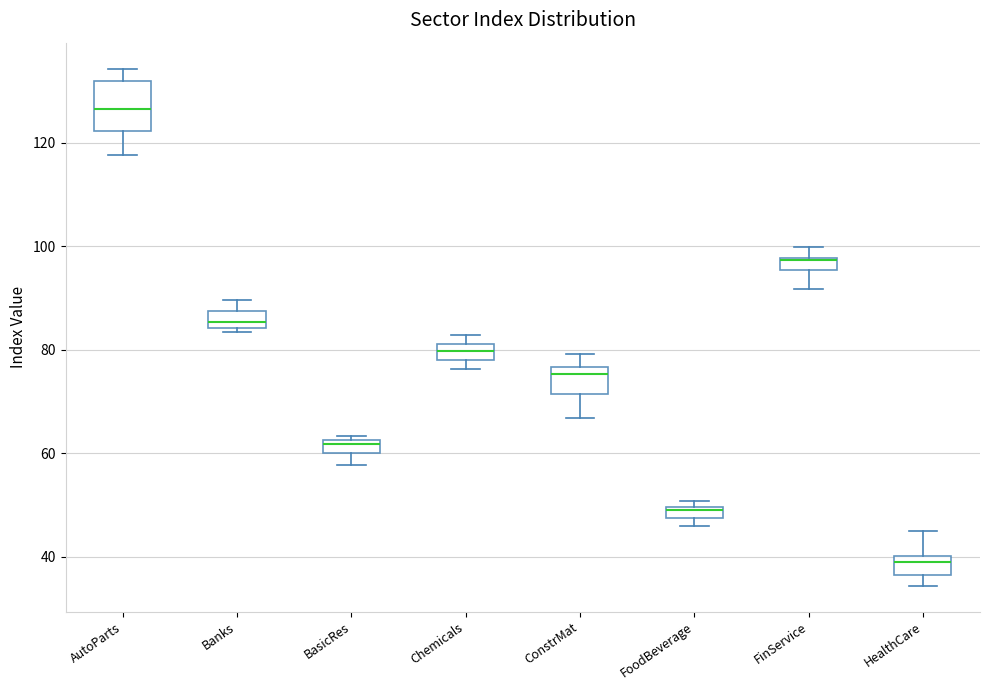

Comparing the boxes themselves (not the whiskers), which one is the tallest?

AutoParts